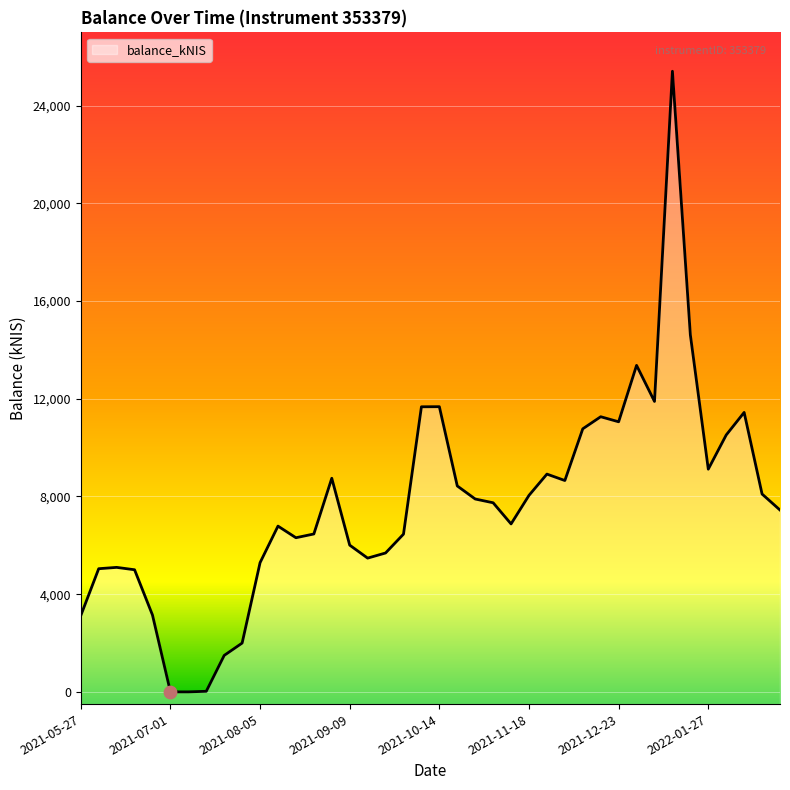

What is the change in value from 2021-09-09 to 2022-02-03?

+4509.7